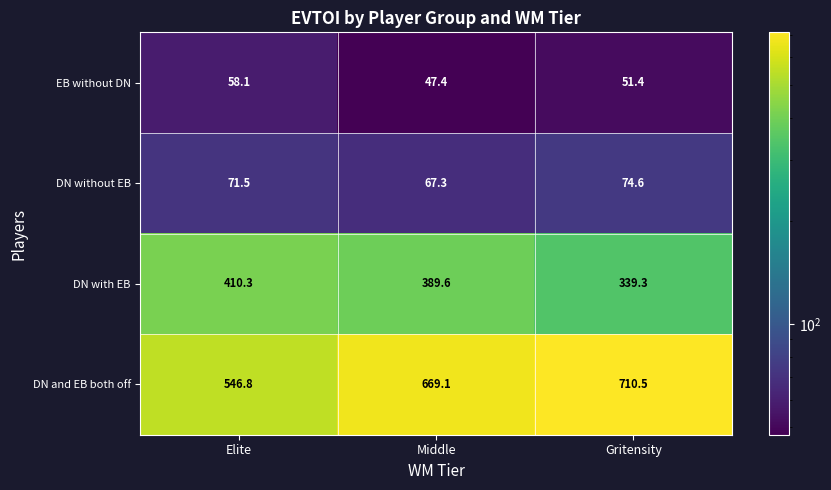

What value does the DN without EB series have at Elite?

71.5